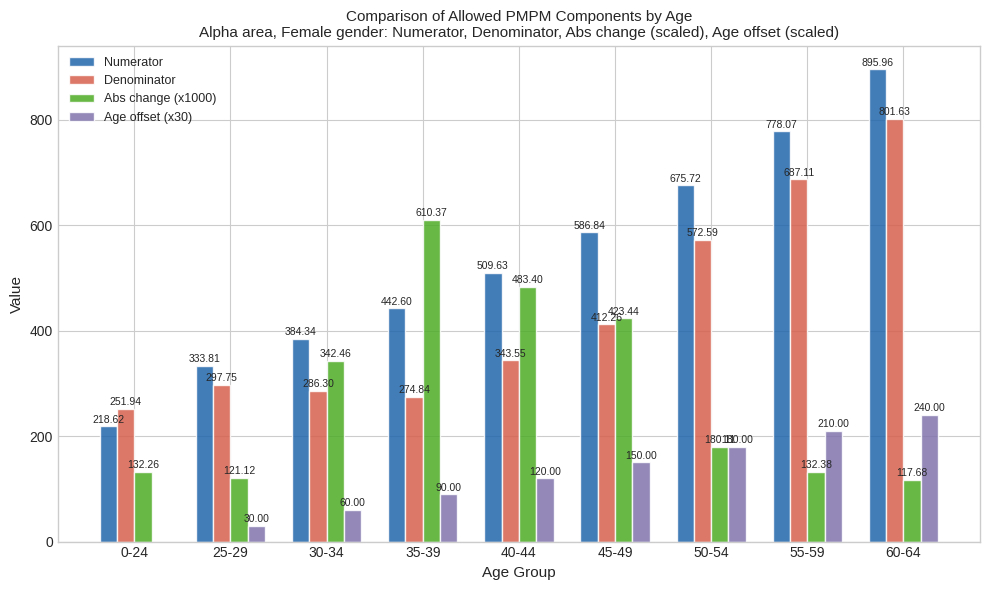

At which category is the sum across all series the highest?

60-64